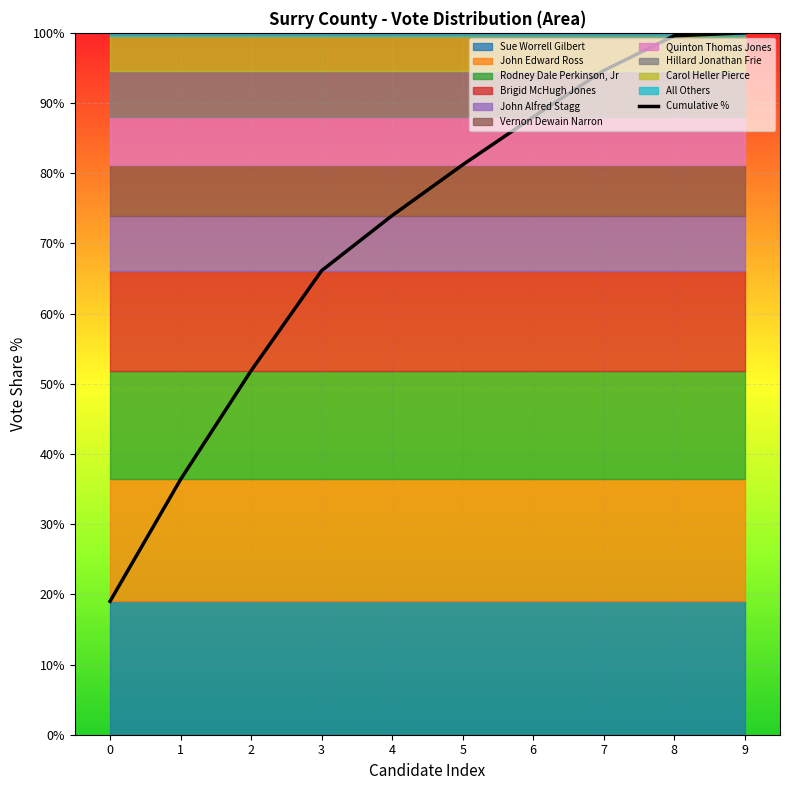

How many data points are above 81?

5